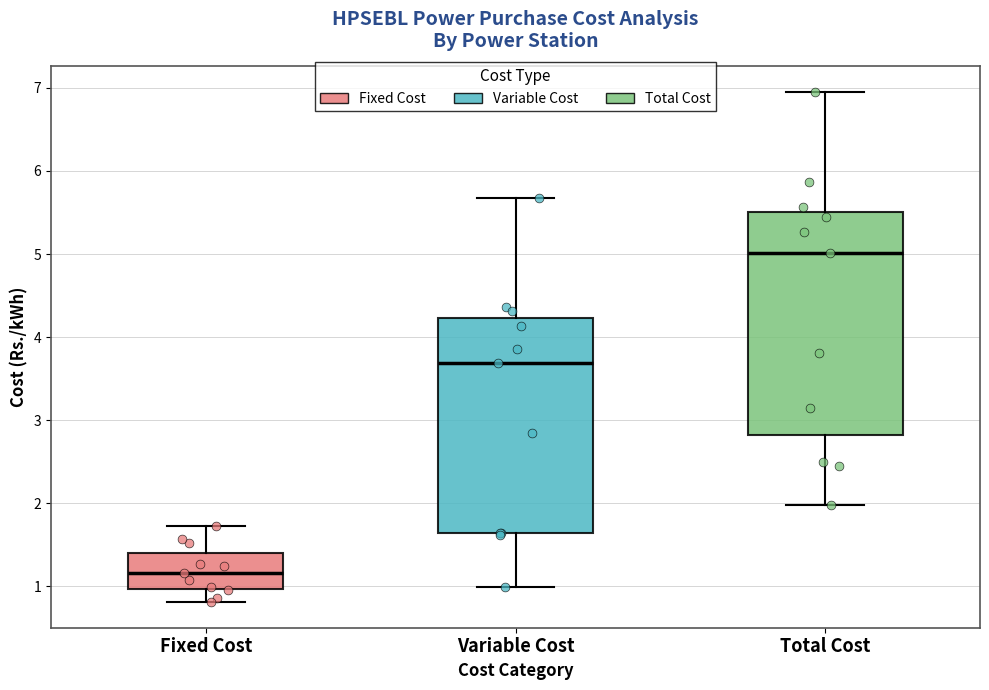

Where does the median line of the box for Total Cost sit on the y-axis? The values are not printed on the chart, so give them approximately, as read against the axis.

5.0